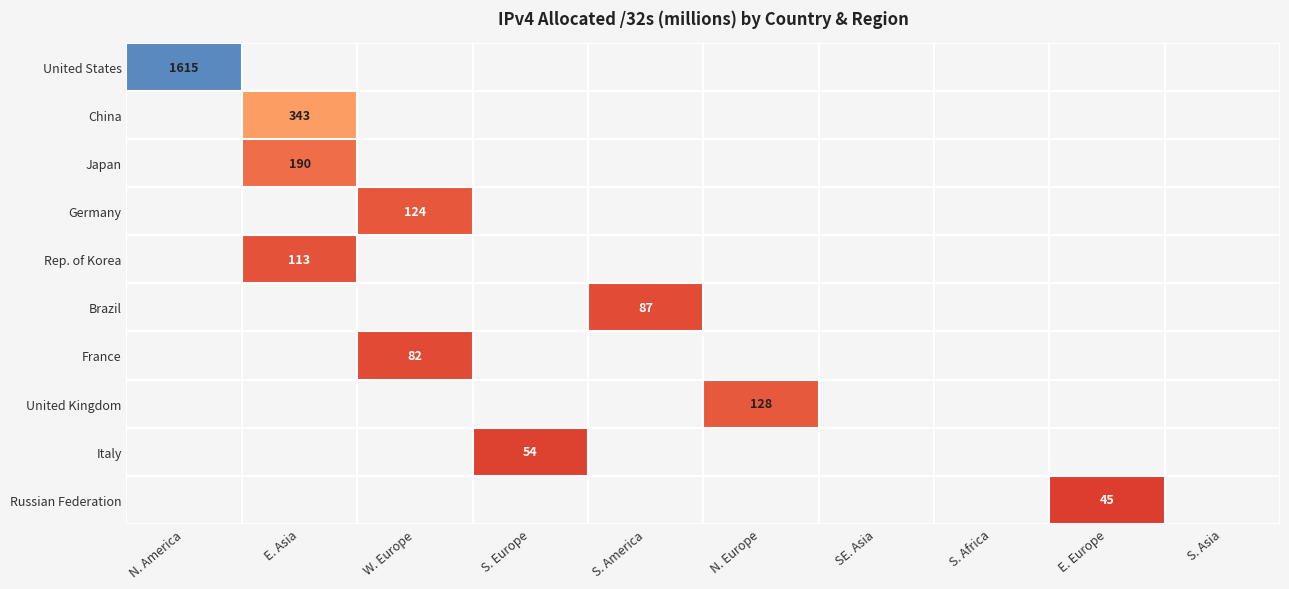

True or false: Brazil has a value of 87 at S. America.

True